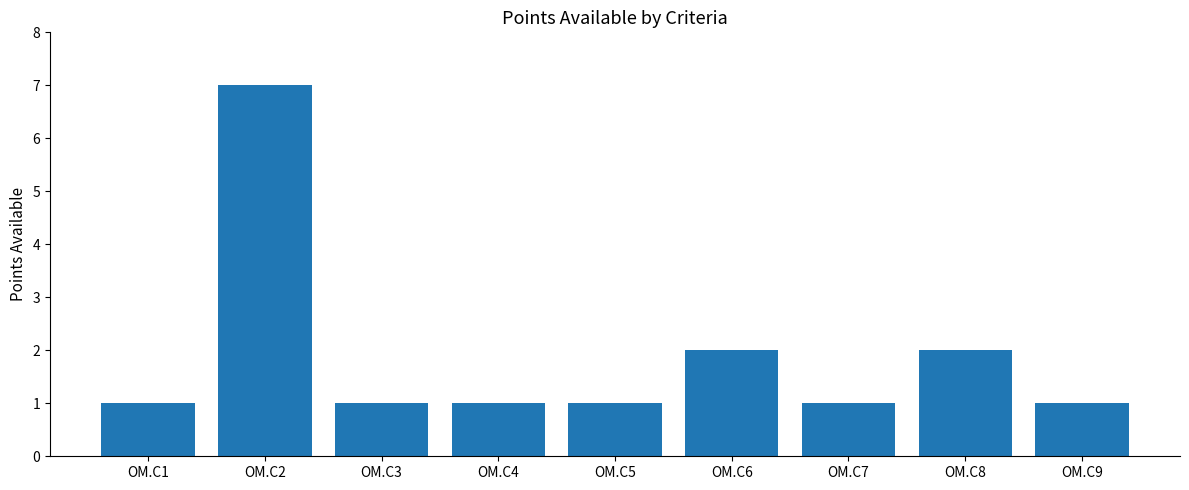

At which category does the chart reach its peak across all series?

OM.C2